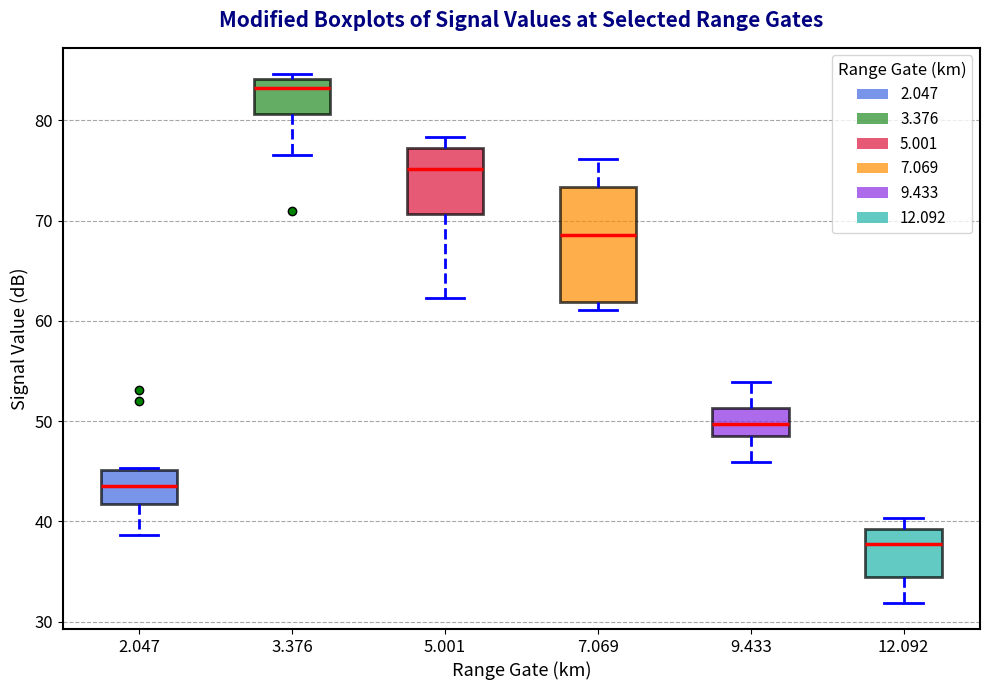

Comparing the boxes themselves (not the whiskers), which one is the tallest?

7.069